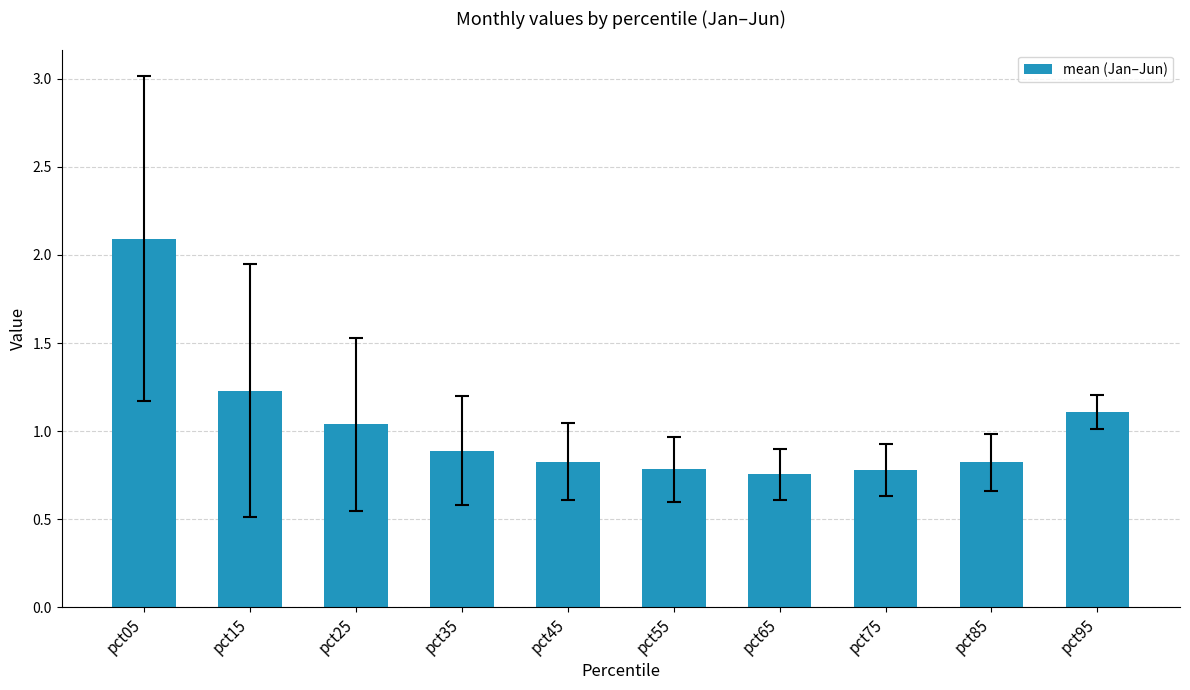

At which label is the value closest to 1?

pct25